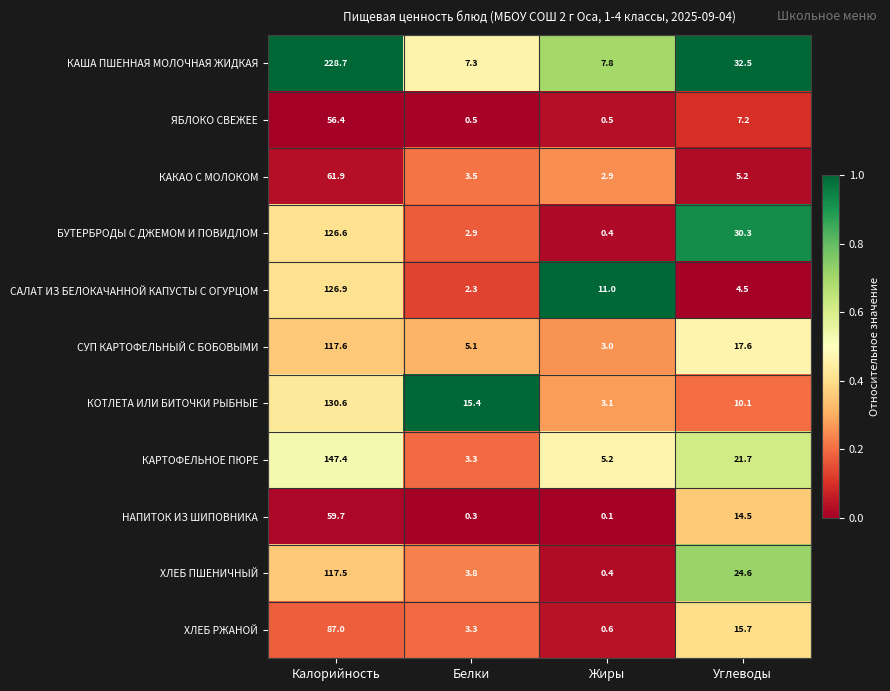

How many categories are shown in the chart?

4